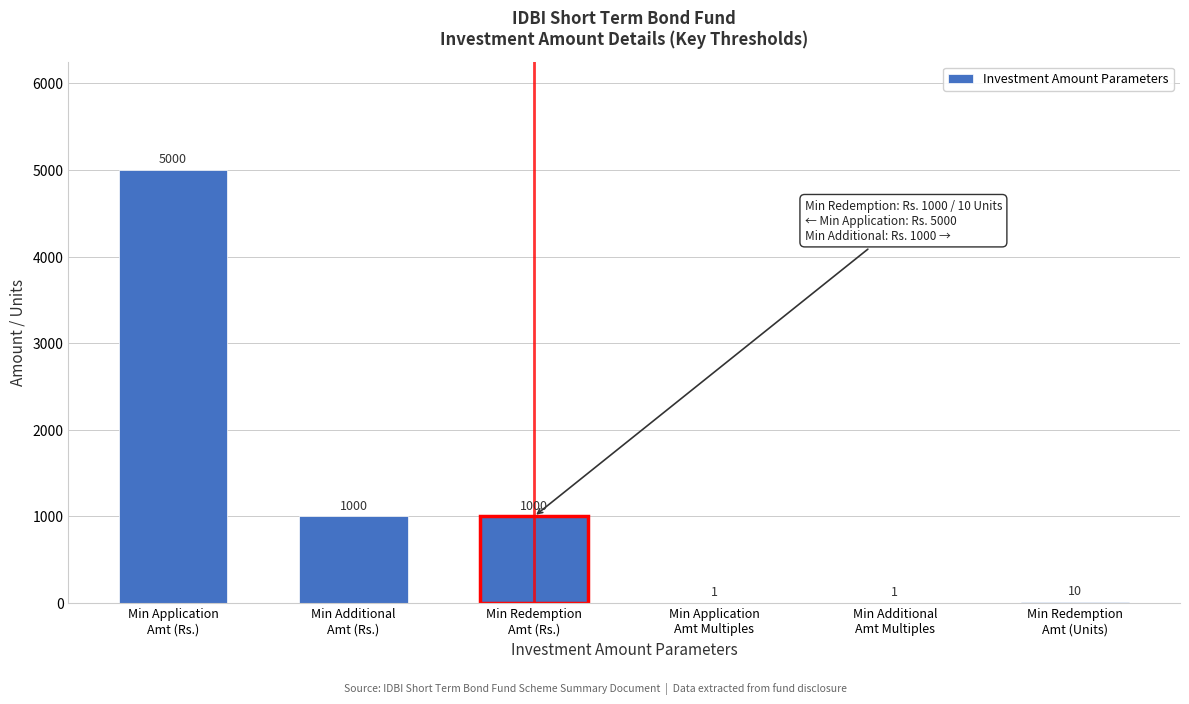

Count the number of data series in this chart.

1